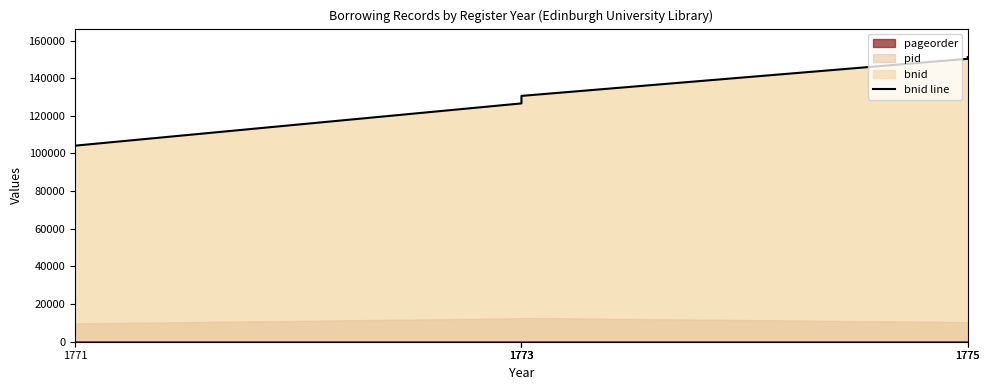

Read the value at 1775.

151203